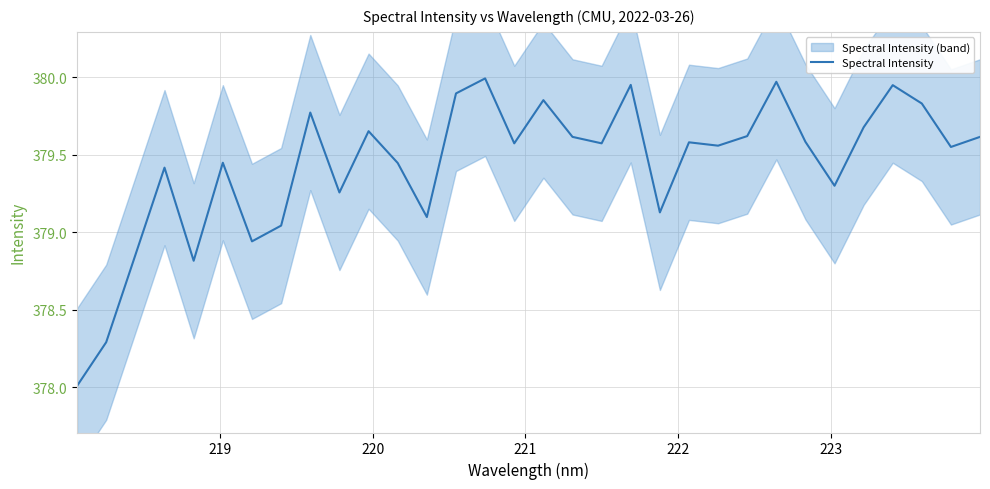

What is the sum of all values?

12141.9